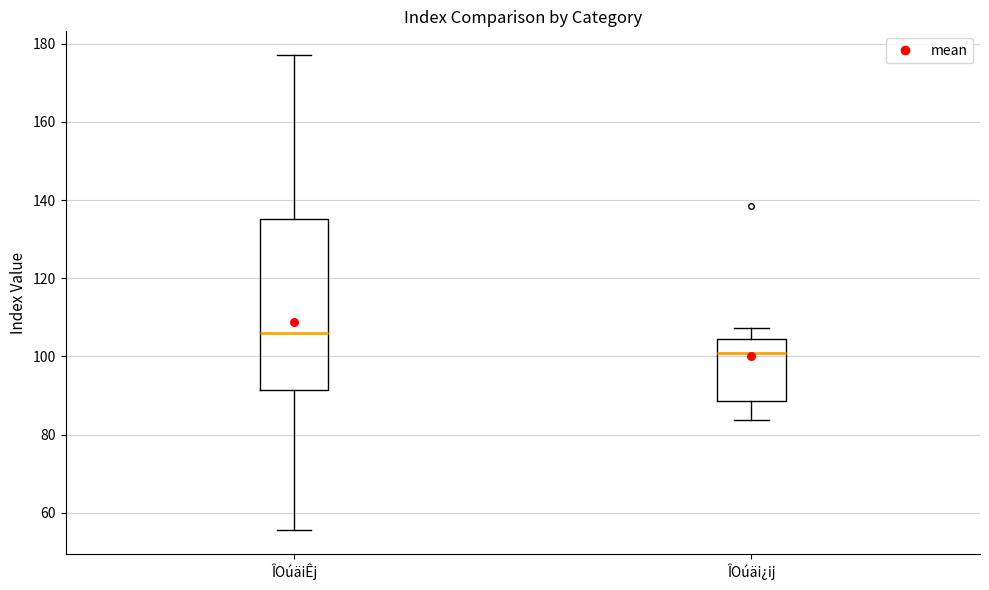

Reading left to right, transcribe this box plot: for each box, give where its median line is, the range the box spans, and where its two whiskers end, as read against the y-axis. The values are not printed on the chart, so give them approximately, as read against the axis.

ÎOúäiÊj: median 106, box 92 to 136, whiskers 56 to 178
ÎOúäi¿ij: median 102, box 88 to 104, whiskers 84 to 108